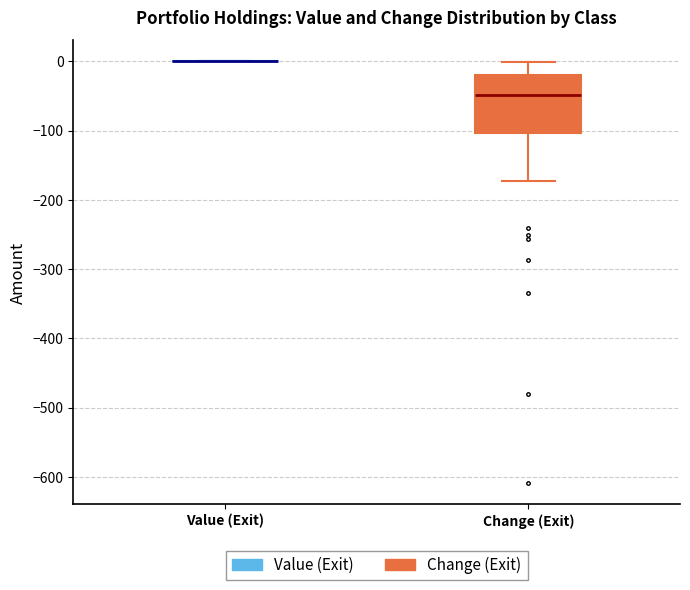

Which box is the tallest, from its lower edge to its upper edge?

Change (Exit)